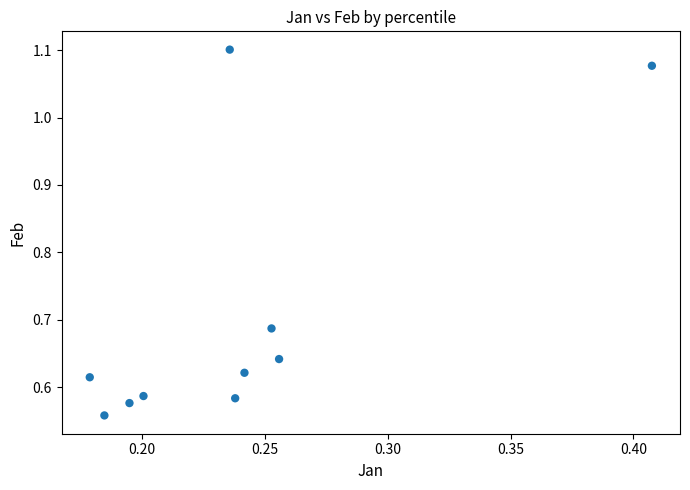

What is the range of Y values (max minus min)?

0.5